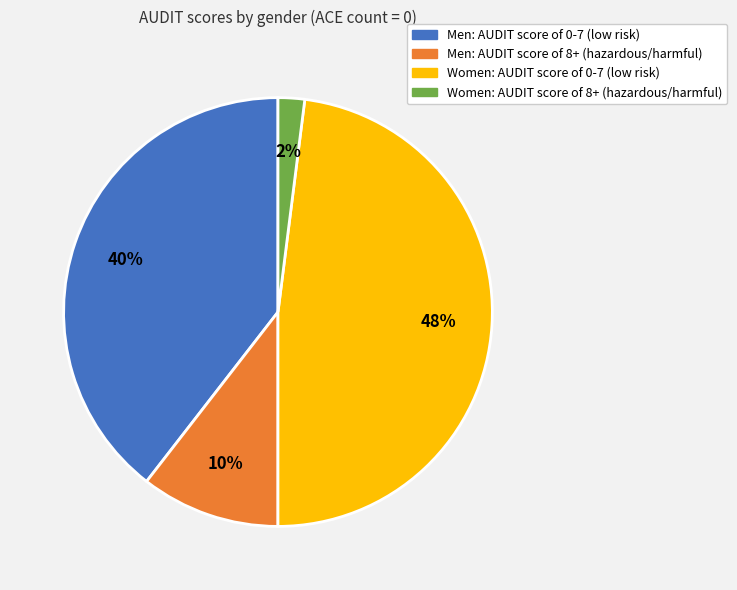

Between Women: AUDIT score of 0-7 (low risk) and Men: AUDIT score of 8+ (hazardous/harmful), which is larger?

Women: AUDIT score of 0-7 (low risk)